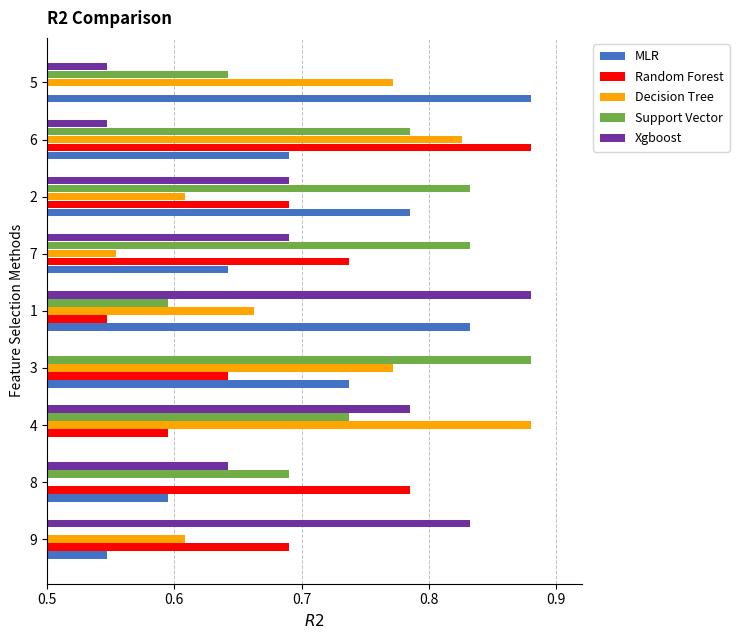

The value of Decision Tree at 8 is 1.3. True or false?

False